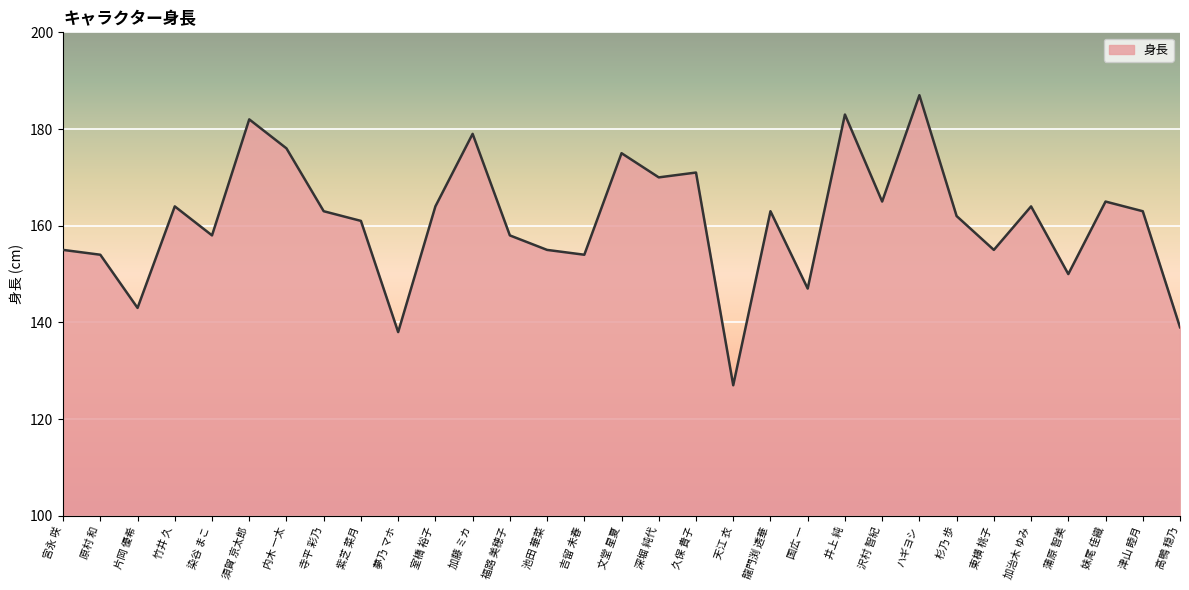

How many categories are shown in the chart?

31